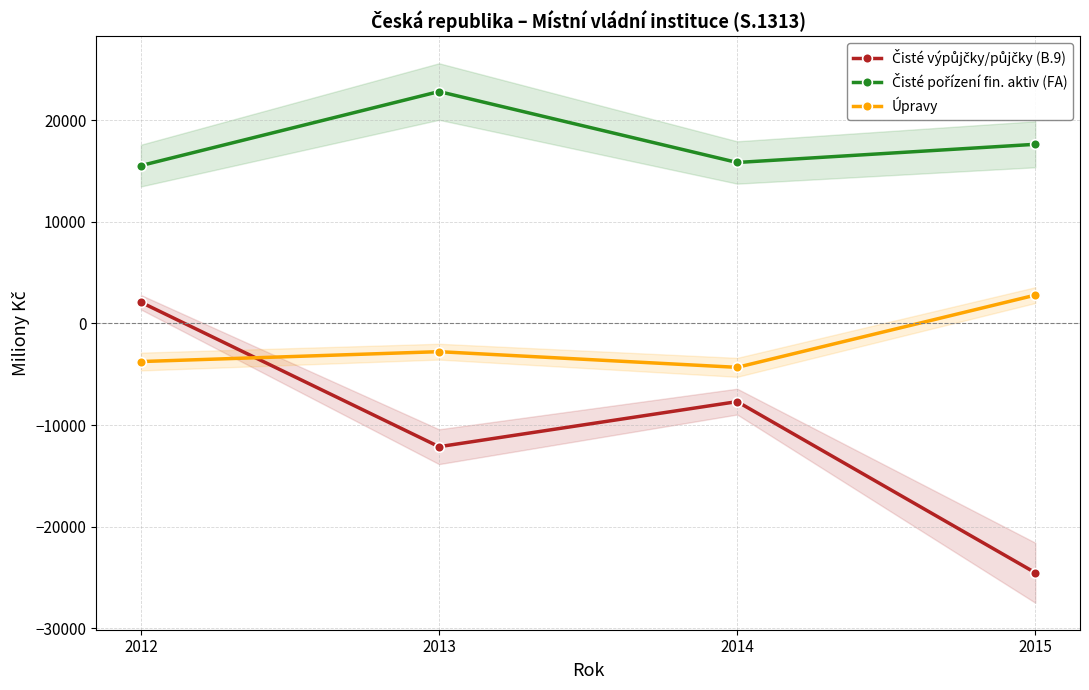

What is the value of the Čisté pořízení fin. aktiv (FA) point at the 1st from the left?

15529